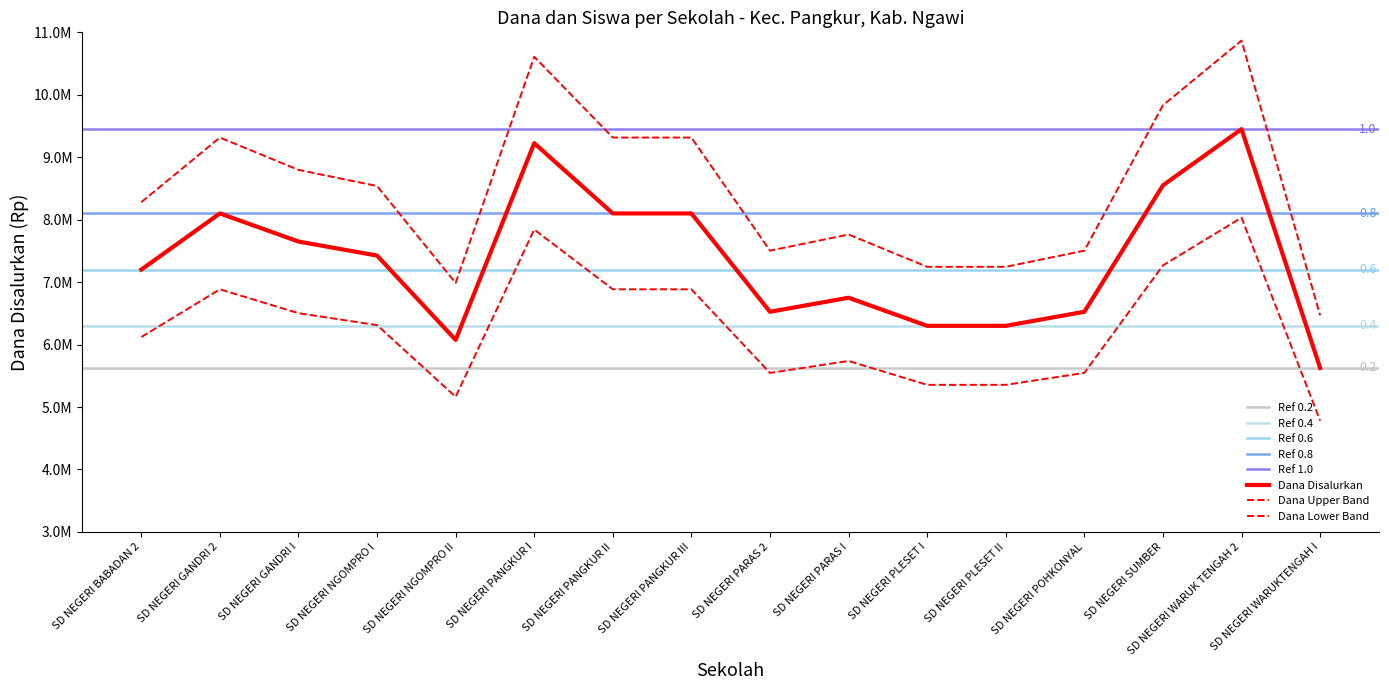

At which label does Dana Disalurkan first exceed 7425000?

SD NEGERI GANDRI 2